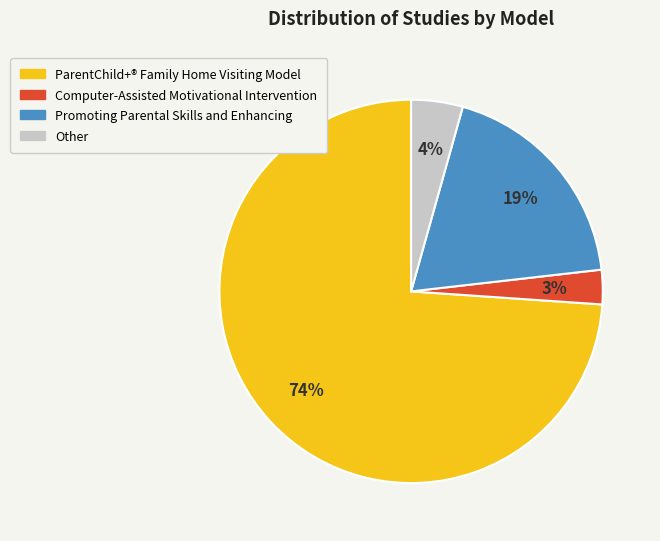

Combined, do Other and Computer-Assisted Motivational Intervention account for over 50%?

No